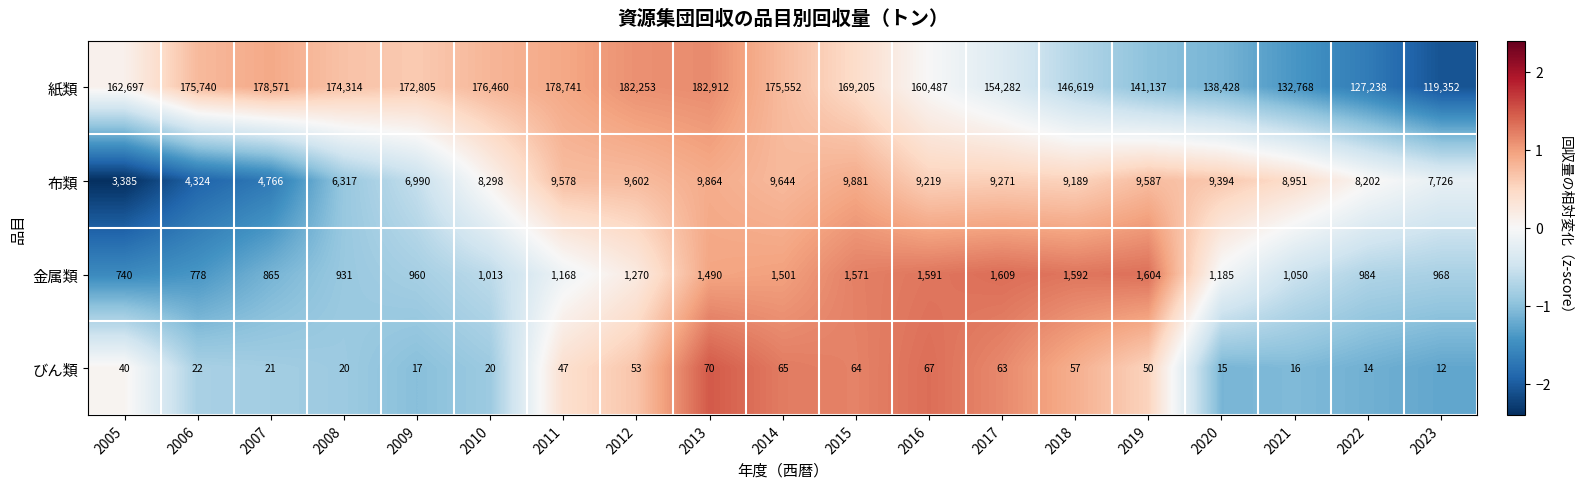

How many series are shown in this chart?

4